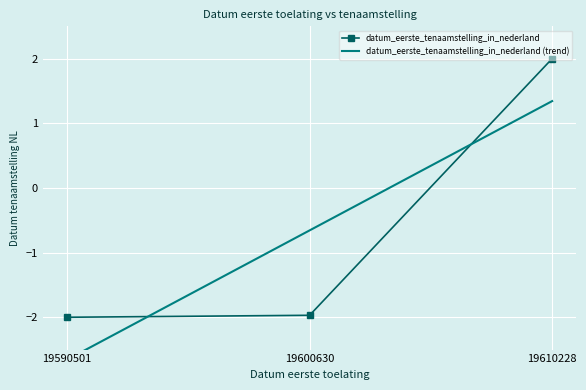

Which label corresponds to the largest value in the chart?

19610228